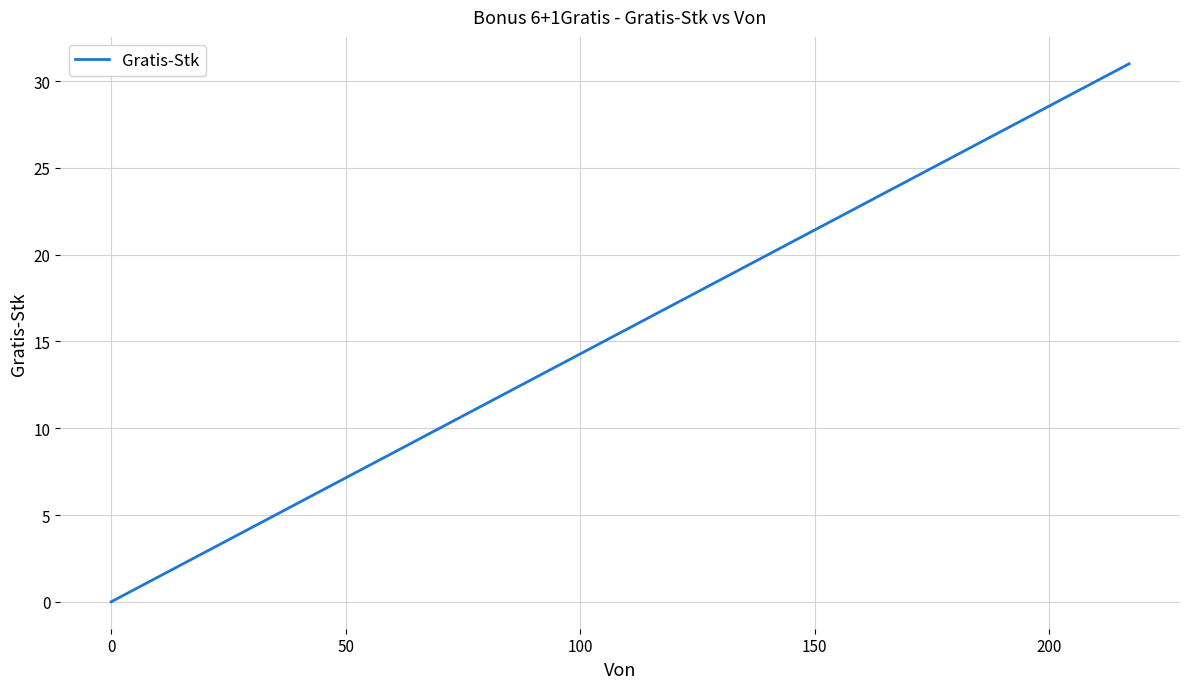

How many lines are shown in the chart?

1